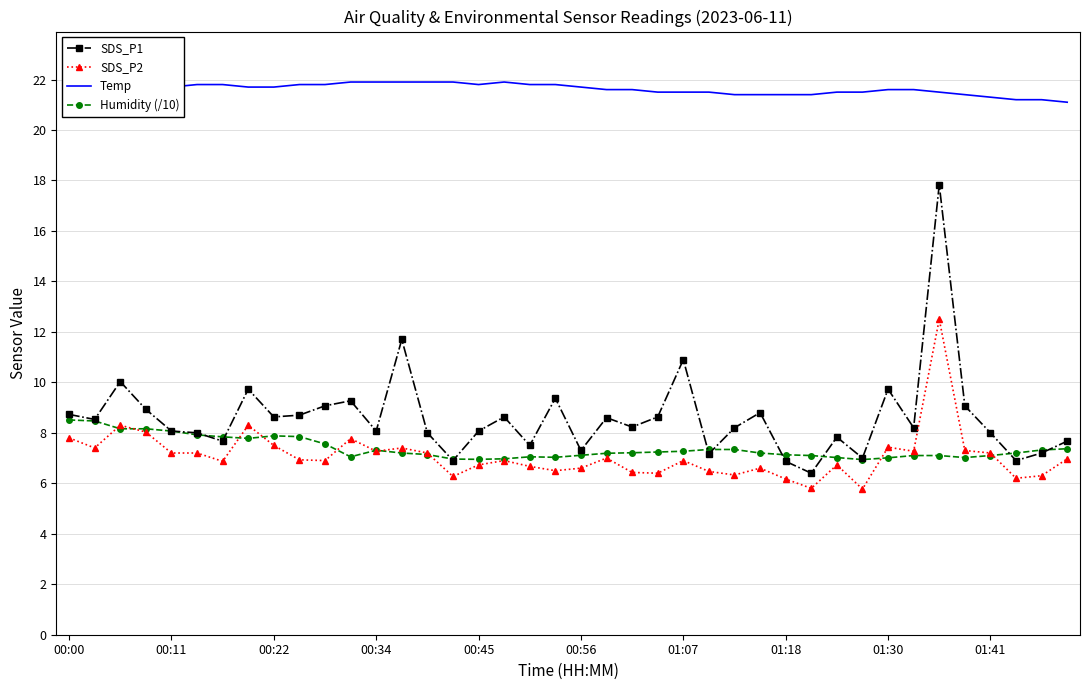

True or false: Temp and Humidity (/10) cross at least once.

False